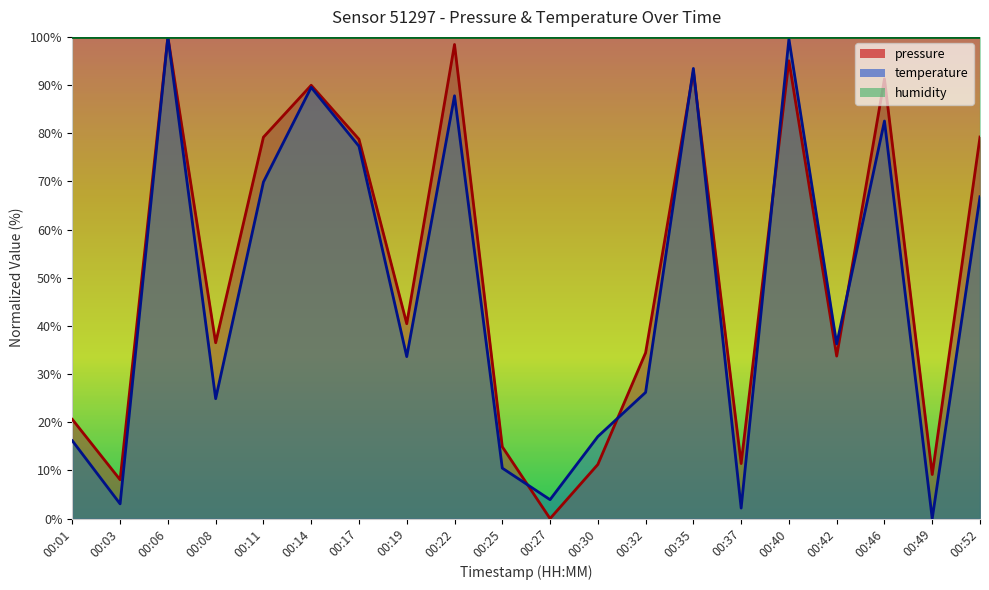

Between 00:19 and 00:25, which is larger?

00:19